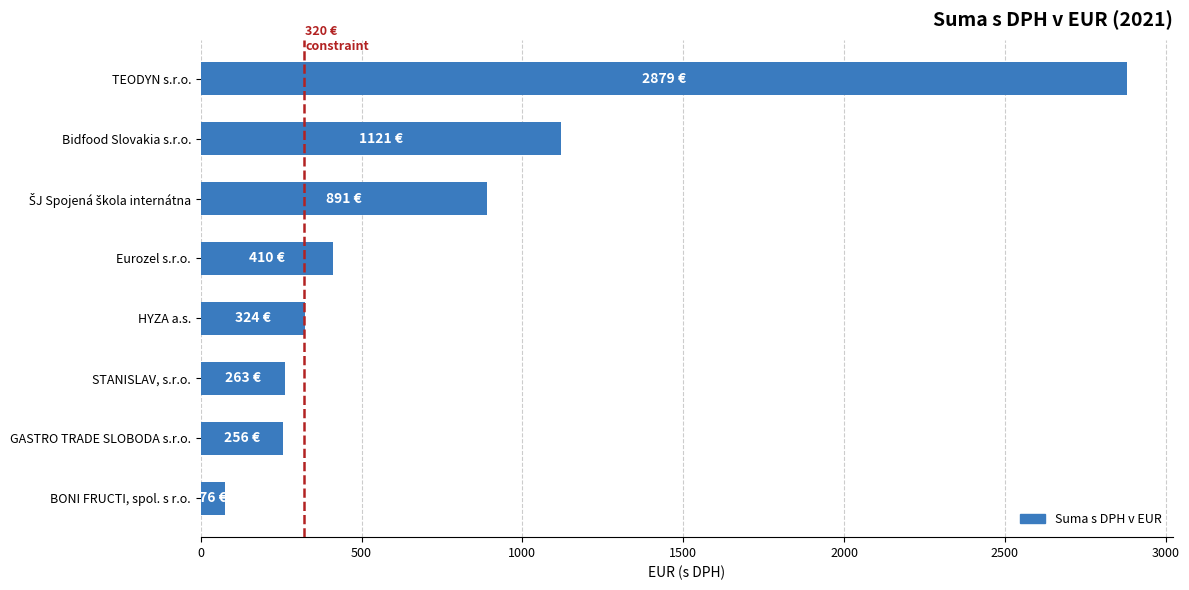

How many data points are less than 410?

4